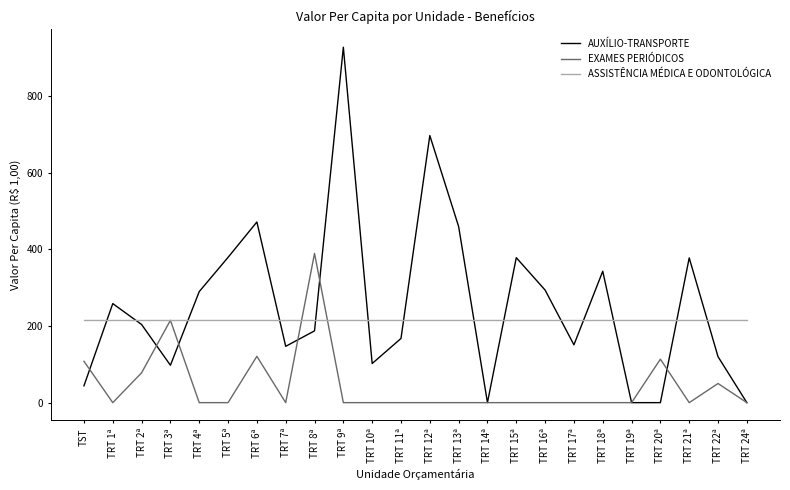

Is it true that EXAMES PERIÓDICOS equals 0.0 at TRT 1ª?

True